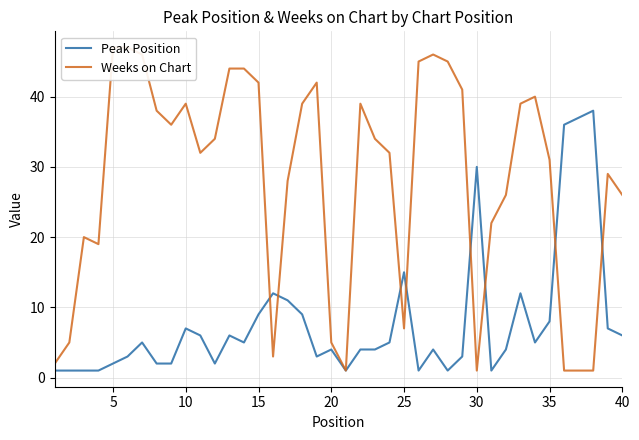

How many distinct data groups are displayed?

2